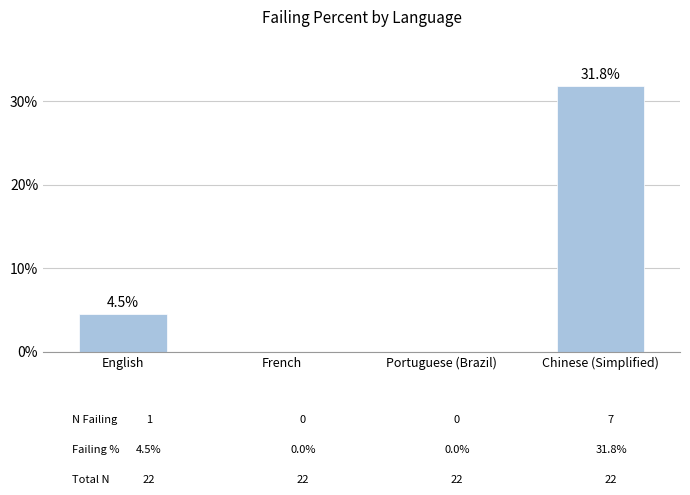

The value at English is 8.1. True or false?

False